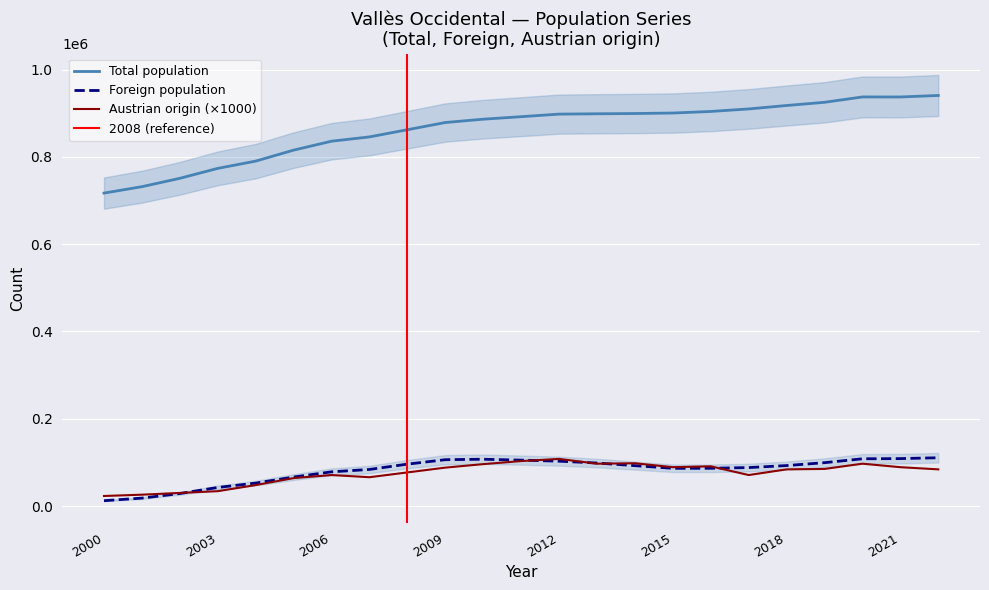

True or false: Foreign population and Total population intersect in this chart.

False